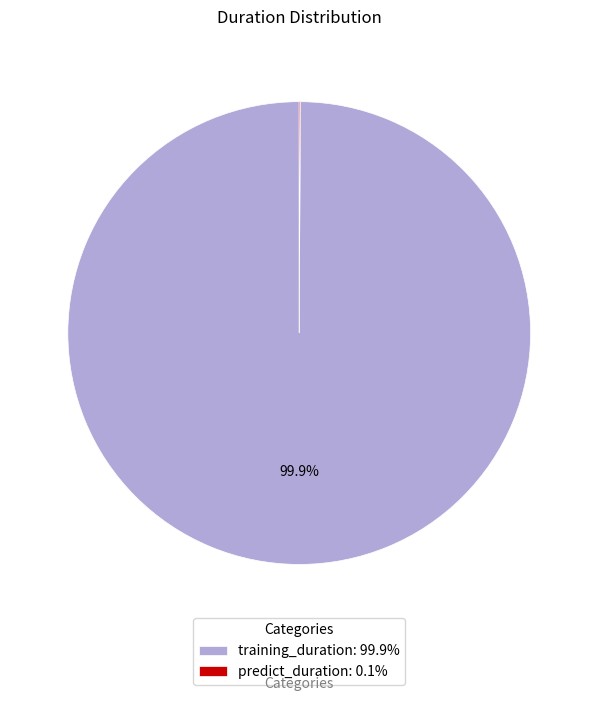

How much of the chart is everything except training_duration: 99.9%?

0.1%